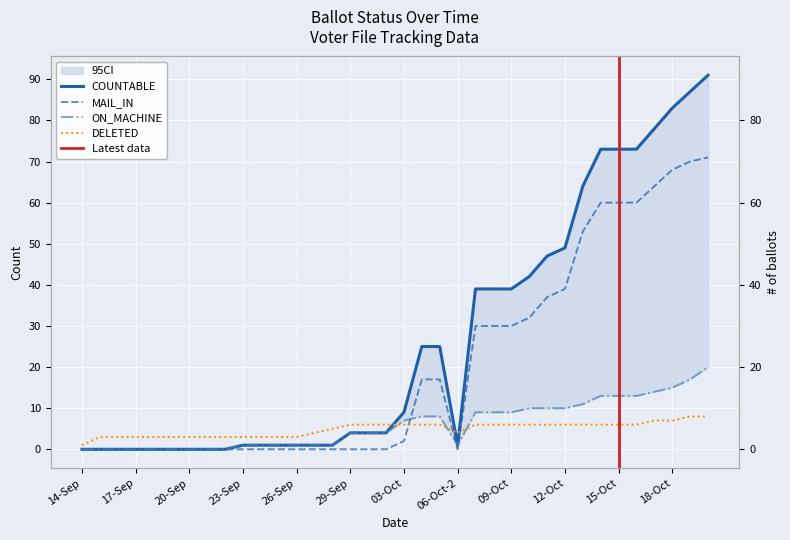

Where does the COUNTABLE series first go above 4?

03-Oct